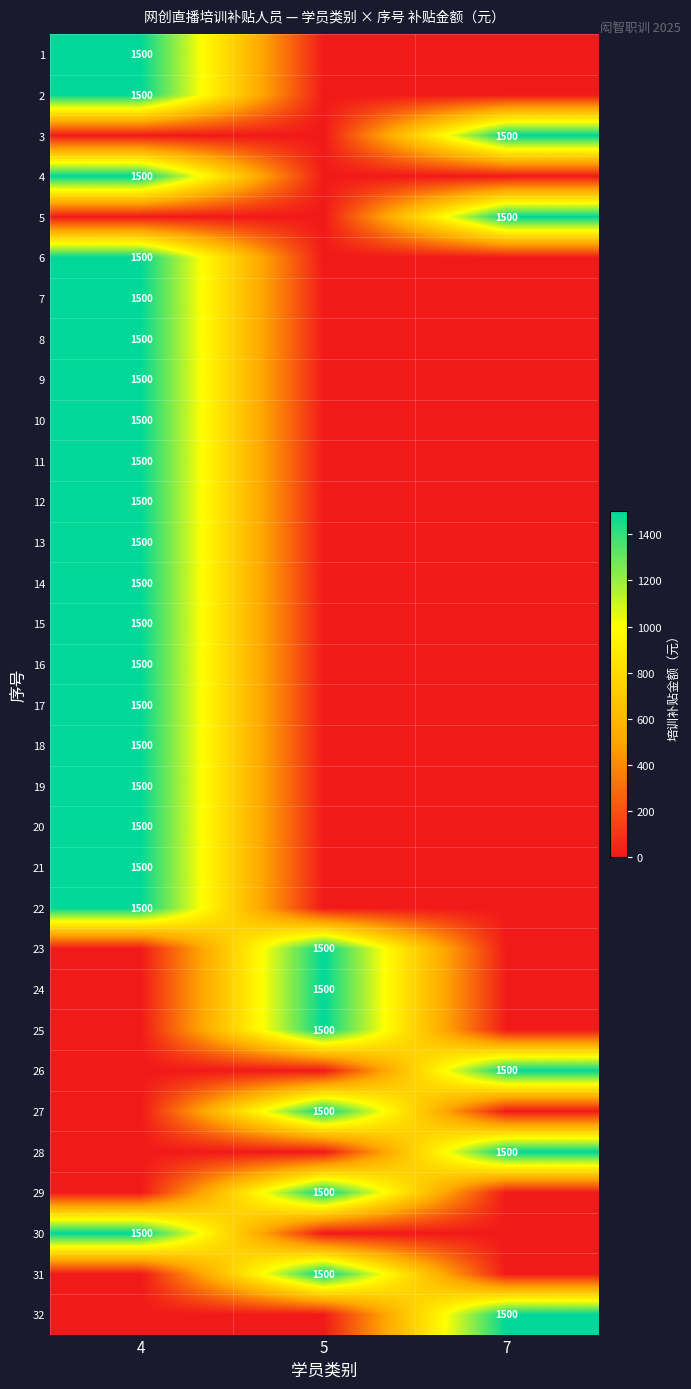

The 31 series shows 2189 at 5. True or false?

False